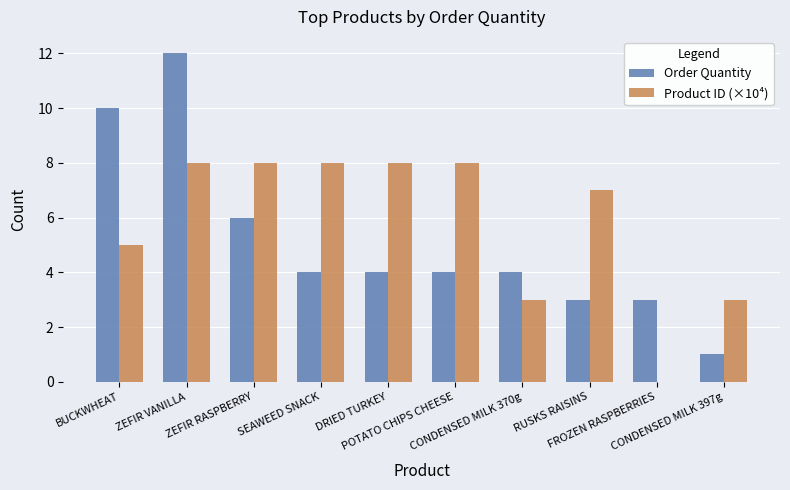

What is the approximate value of Product ID (×10⁴) at SEAWEED SNACK?

8